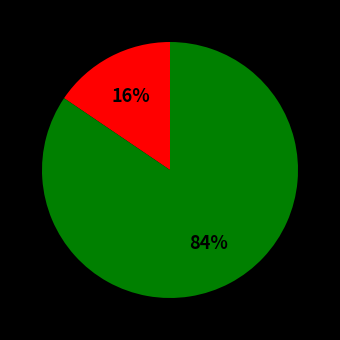

Is there any slice that represents more than half of the pie?

Yes